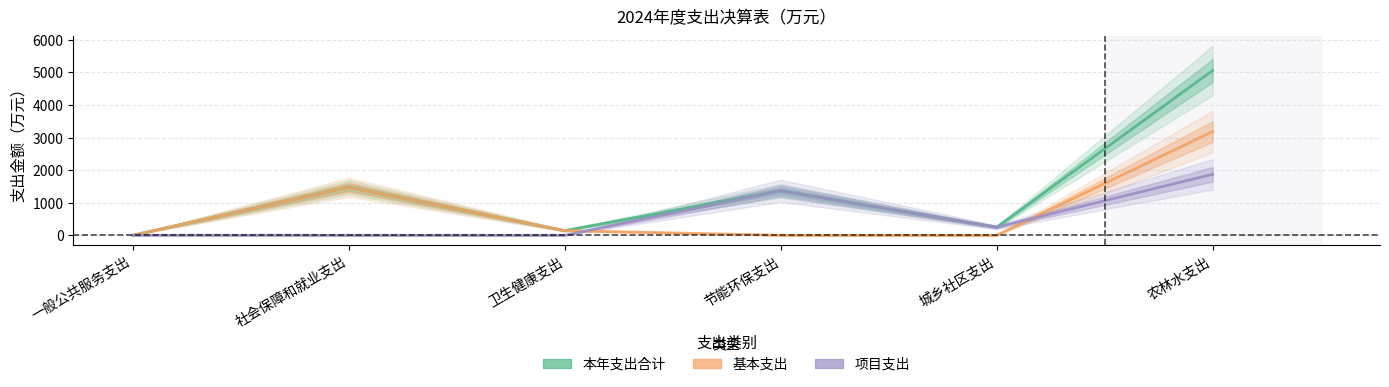

Which series has the largest total across all categories?

本年支出合计